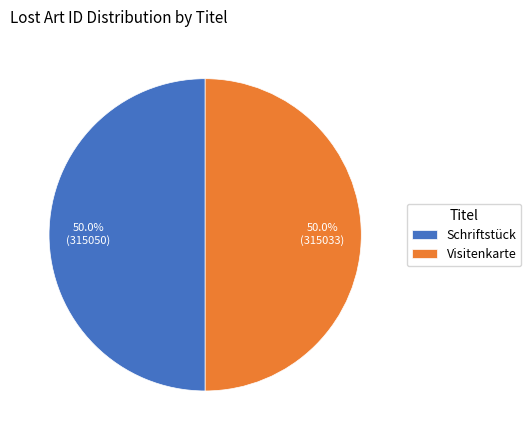

Combined, what portion of the pie is Visitenkarte and Schriftstück?

100.0%